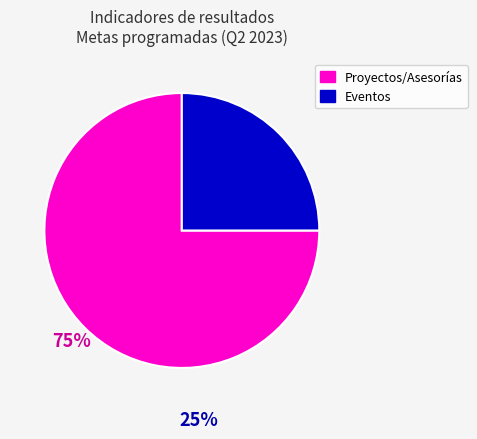

What is the smallest slice in the pie chart?

Eventos